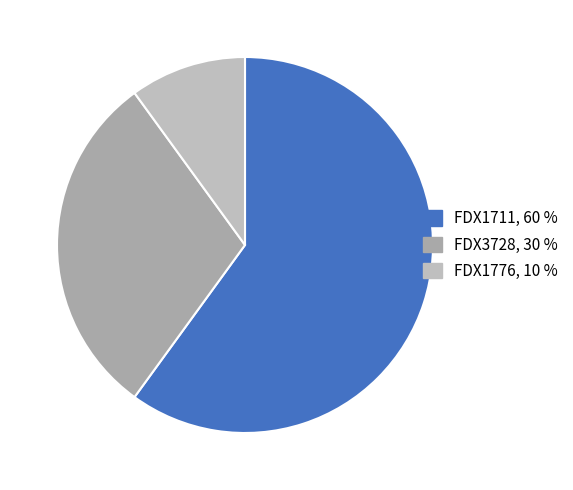

What percentage is the FDX1711 slice, to the nearest percent?

60%